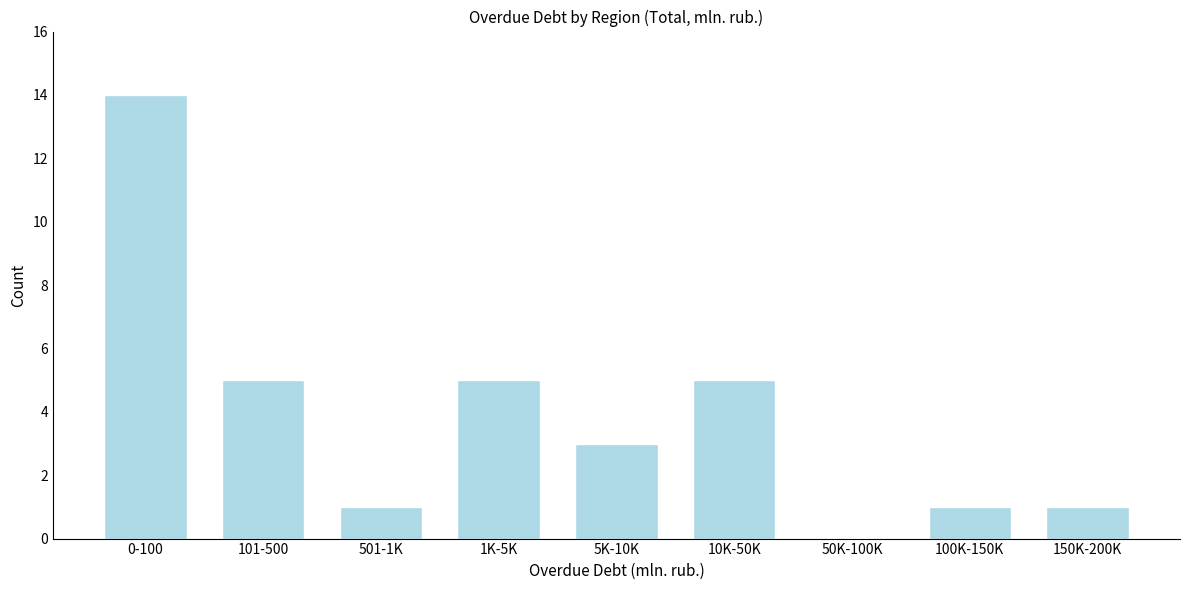

Reading left to right, what are all the values shown in this chart?

0-100=14	101-500=5	501-1K=1	1K-5K=5	5K-10K=3	10K-50K=5	50K-100K=0	100K-150K=1	150K-200K=1